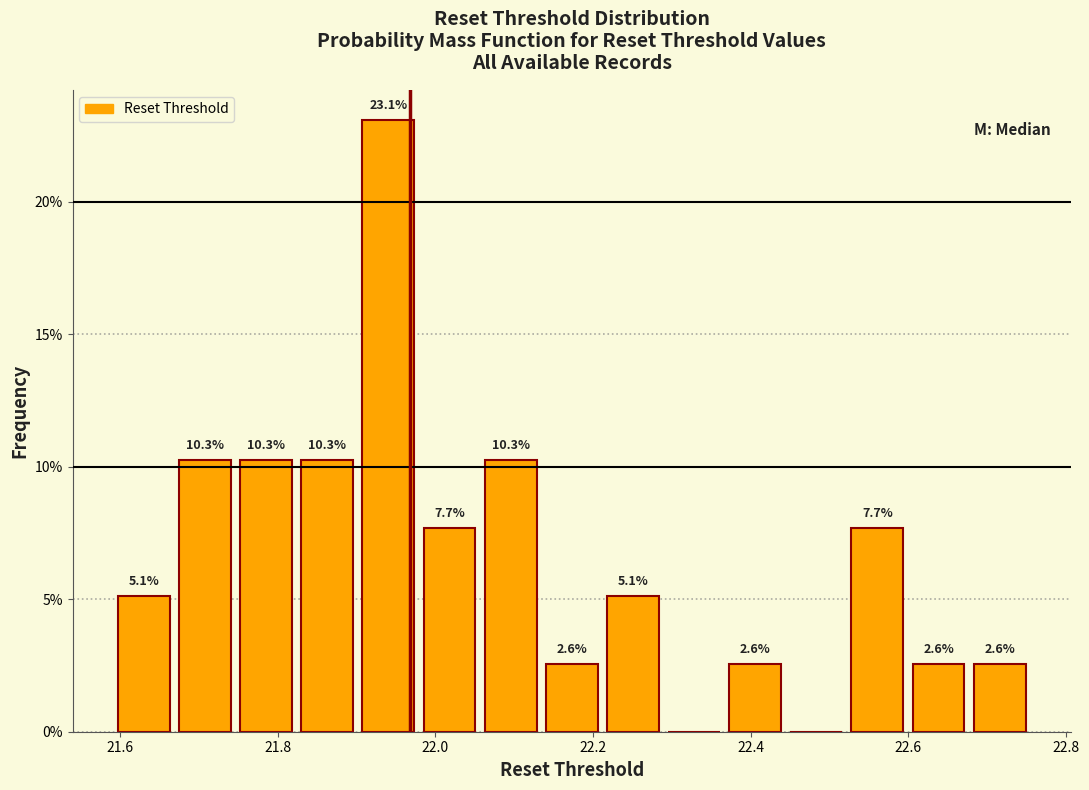

Read against the x-axis, roughly where is the centre of the tallest bar?

21.94